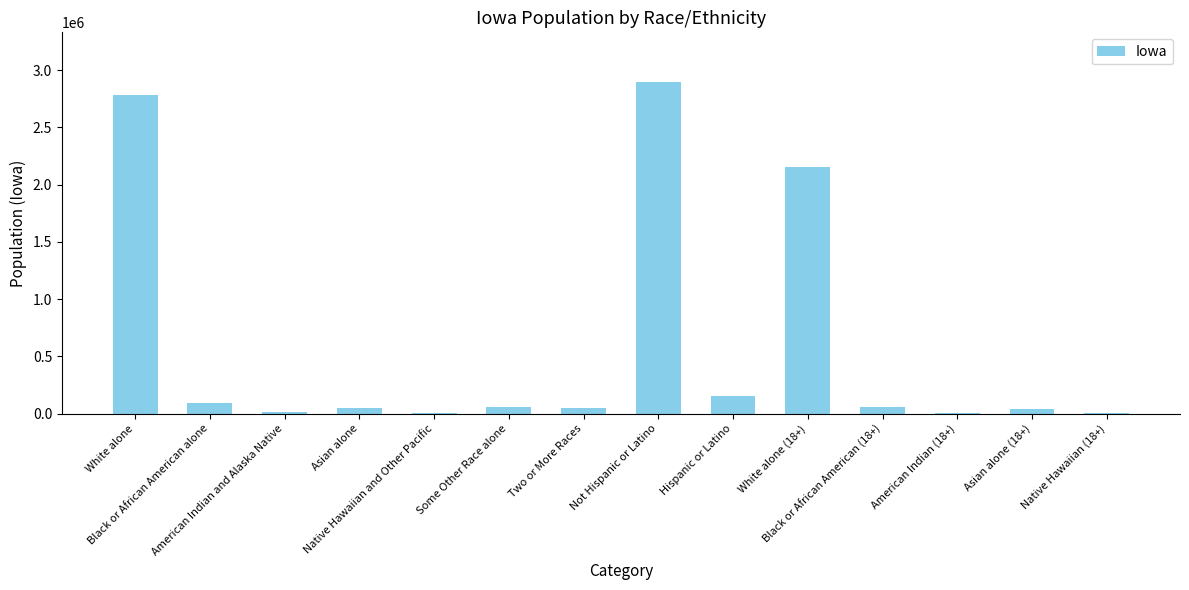

What is the greatest value displayed?

2894811